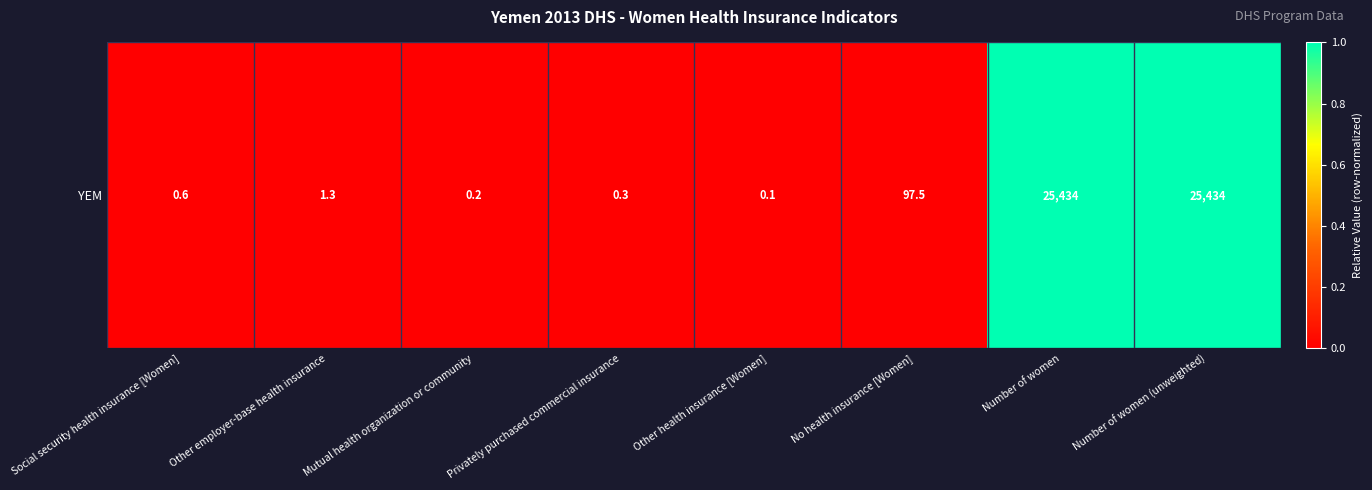

Rank the categories by value from highest to lowest.

Number of women, Number of women (unweighted), No health insurance [Women], Other employer-base health insurance, Social security health insurance [Women], Privately purchased commercial insurance, Mutual health organization or community, Other health insurance [Women]